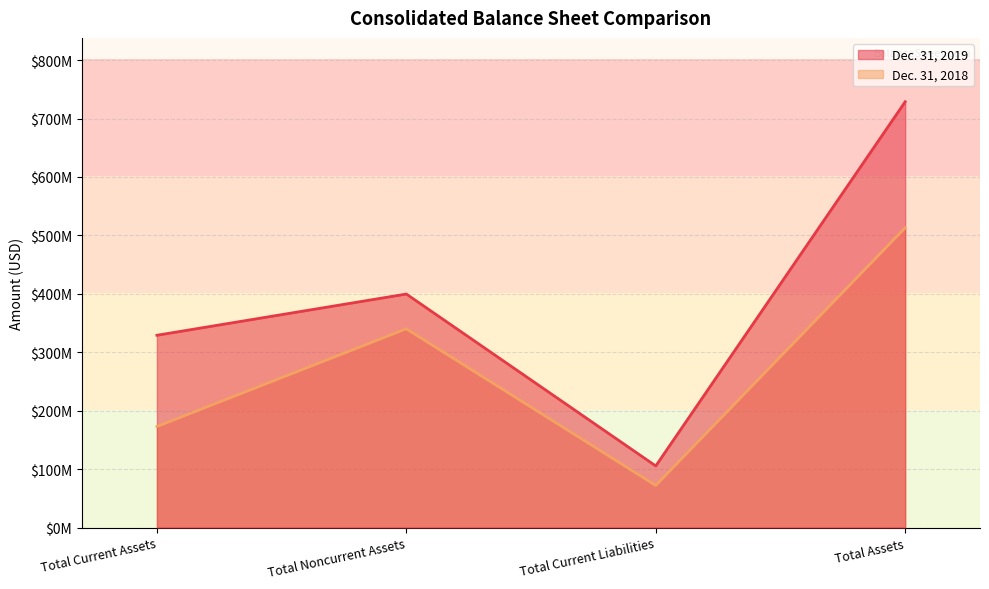

Where does the Dec. 31, 2018 series first go above 340136257?

Total Assets